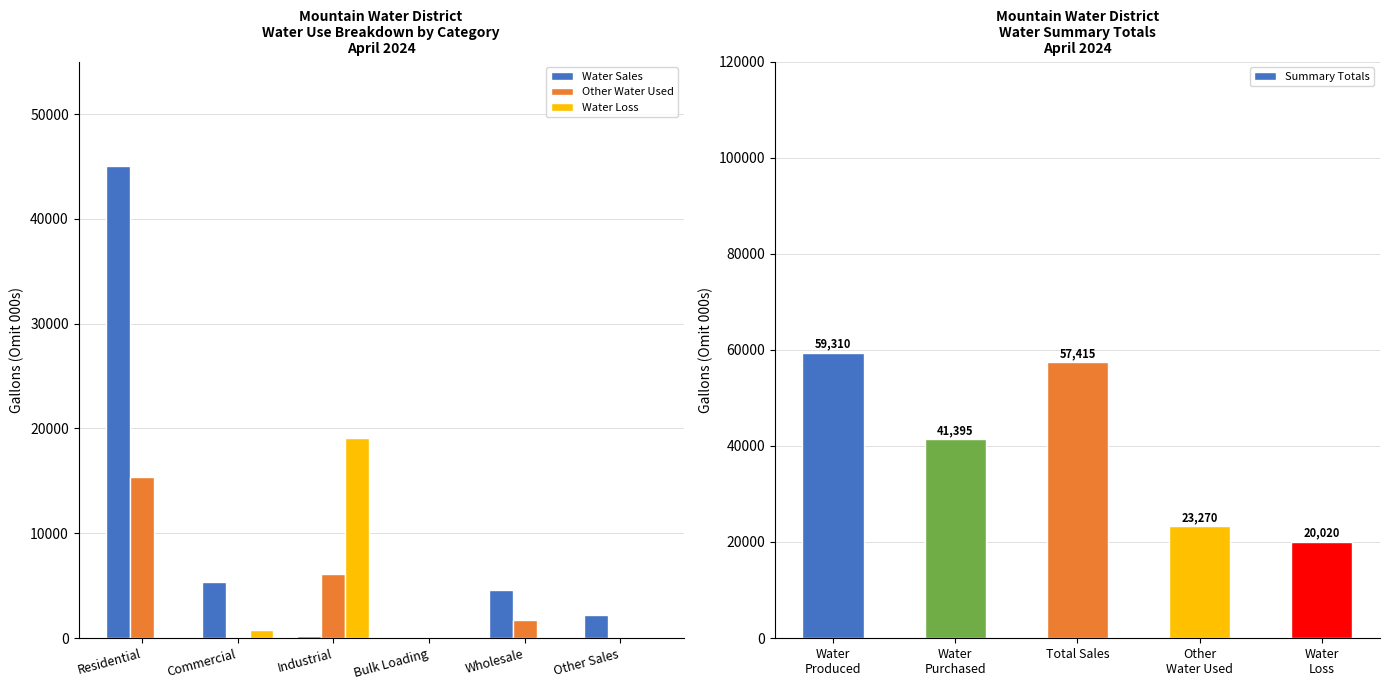

What is the label of the 6th bar from the right?

Residential